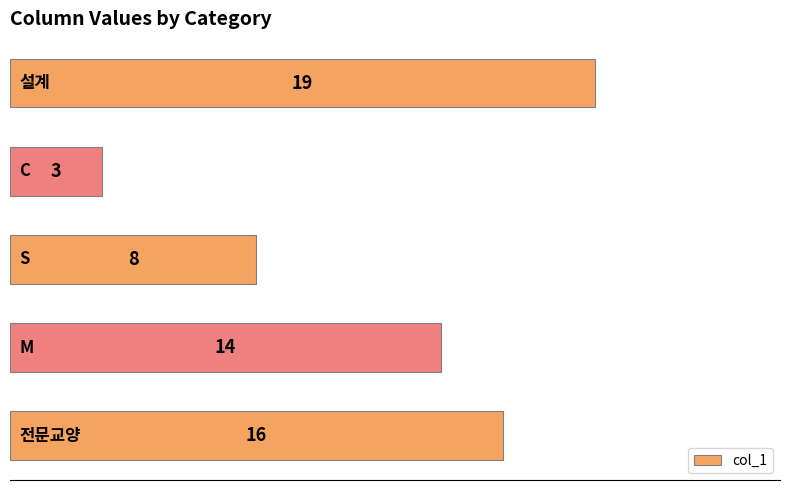

How many values are between 8 and 16?

3